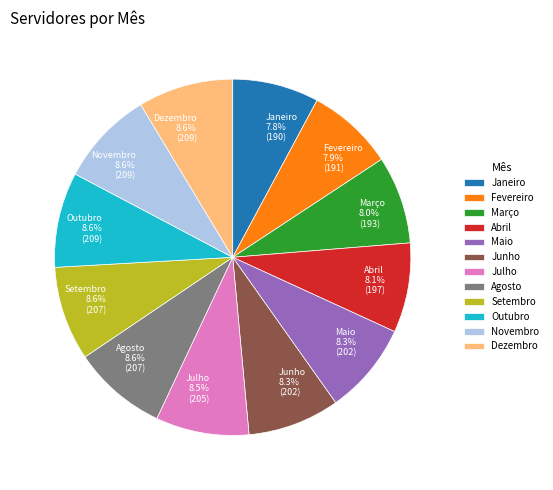

To the nearest percent, what is the average slice percentage?

8%